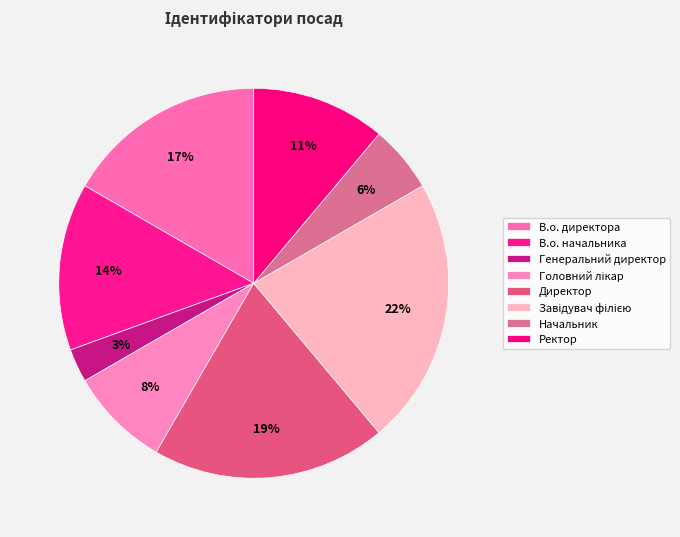

Count the number of slices in the pie.

8